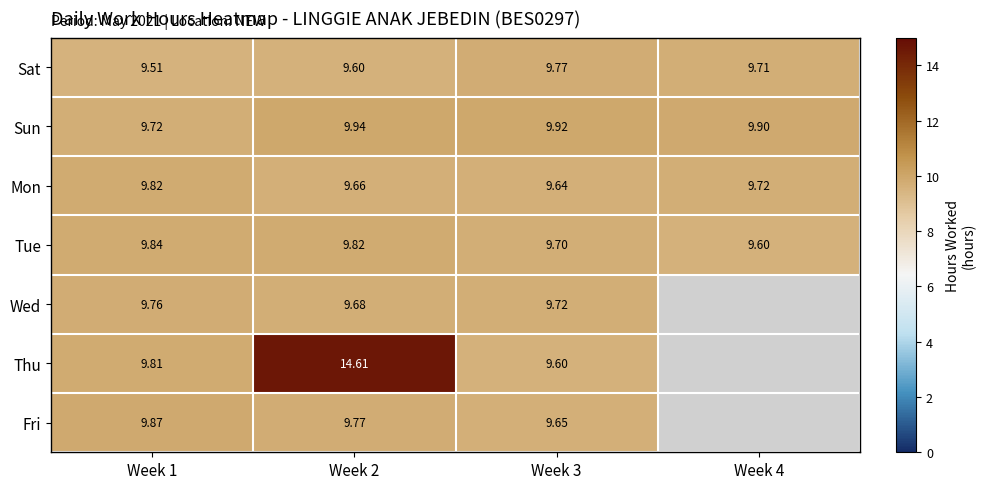

Between Week 1 and Week 3, which series saw the biggest shift?

Sat